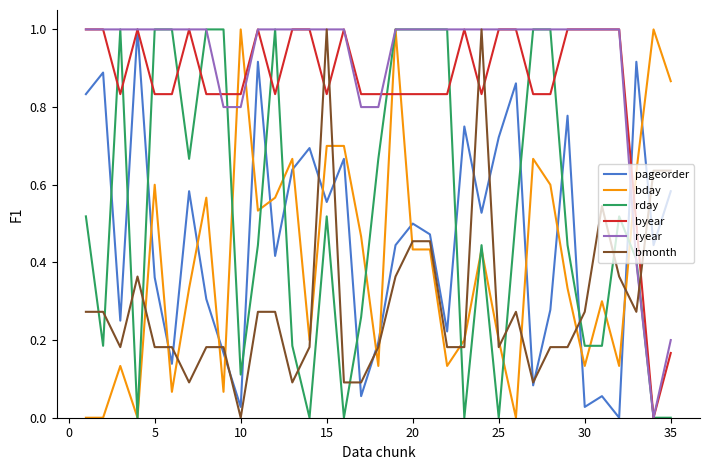

How many times do bmonth and rday cross each other?

11